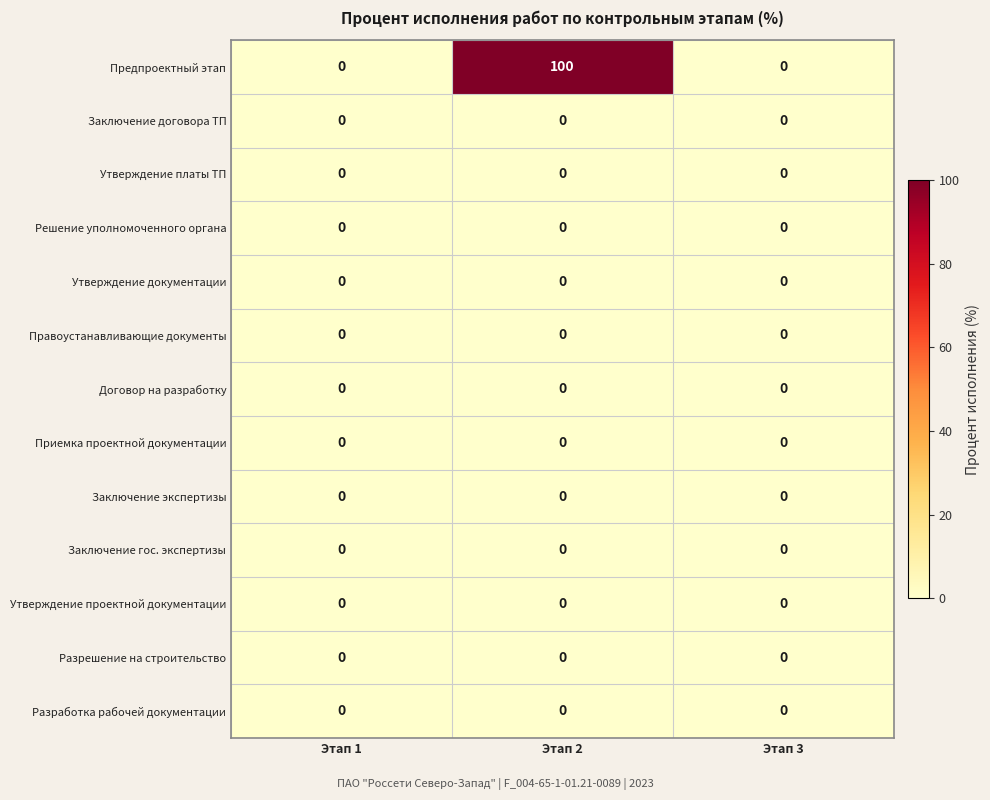

What is the maximum value shown in the chart?

100